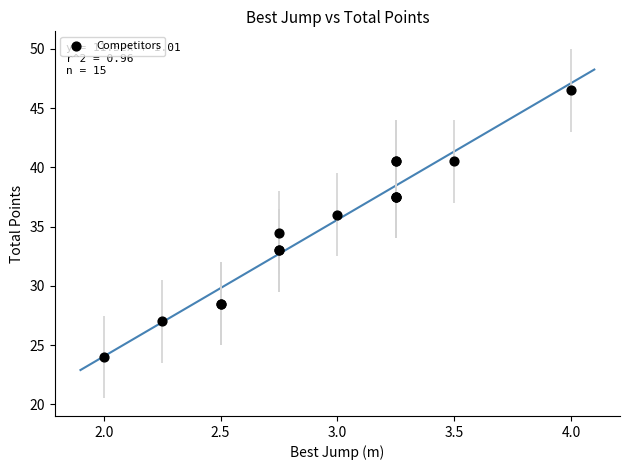

What Y value in the scatter plot is closest to 35?

34.5